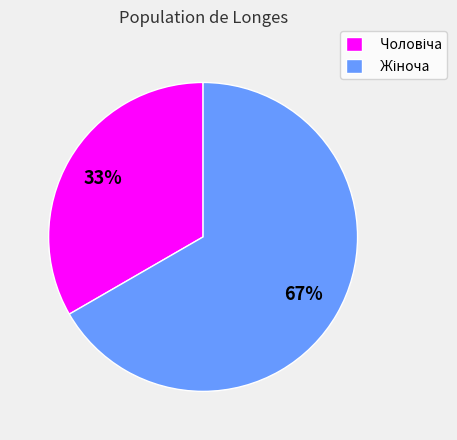

How many slices are in this pie chart?

2